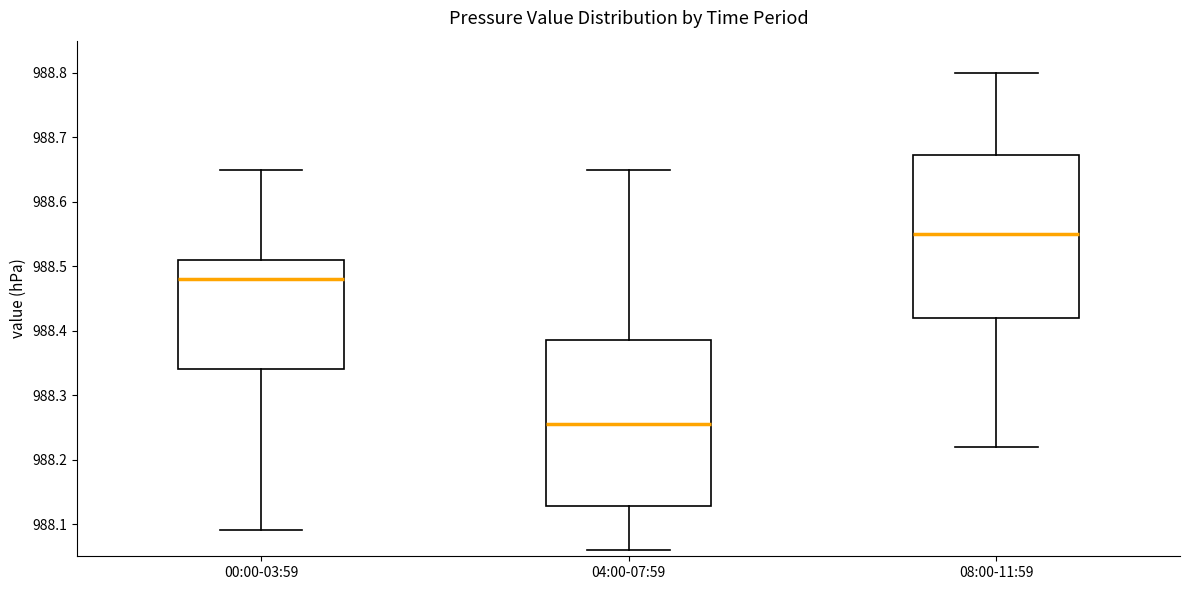

Reading left to right, read every box against the y-axis: the position of its median line, the range the box covers, and the ends of its whiskers. The values are not printed on the chart, so give them approximately, as read against the axis.

00:00-03:59: median 988.48, box 988.34 to 988.51, whiskers 988.09 to 988.65
04:00-07:59: median 988.26, box 988.13 to 988.39, whiskers 988.06 to 988.65
08:00-11:59: median 988.55, box 988.42 to 988.67, whiskers 988.22 to 988.80